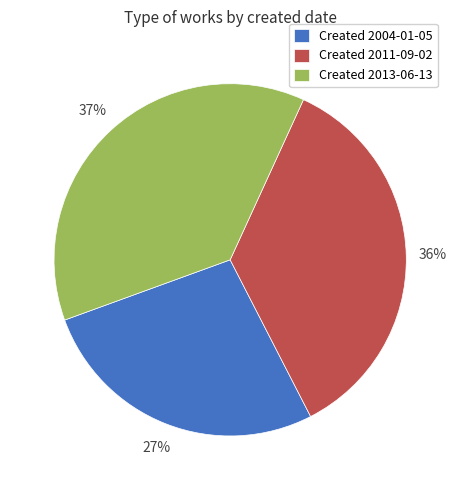

What percentage is the Created 2004-01-05 slice, to the nearest percent?

27%